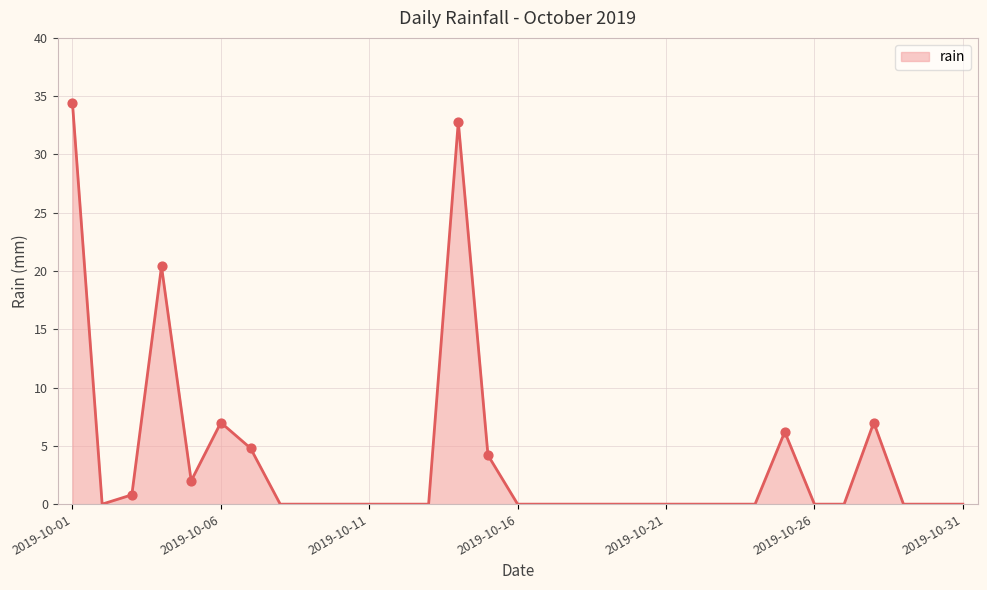

What is the greatest value displayed?

34.4